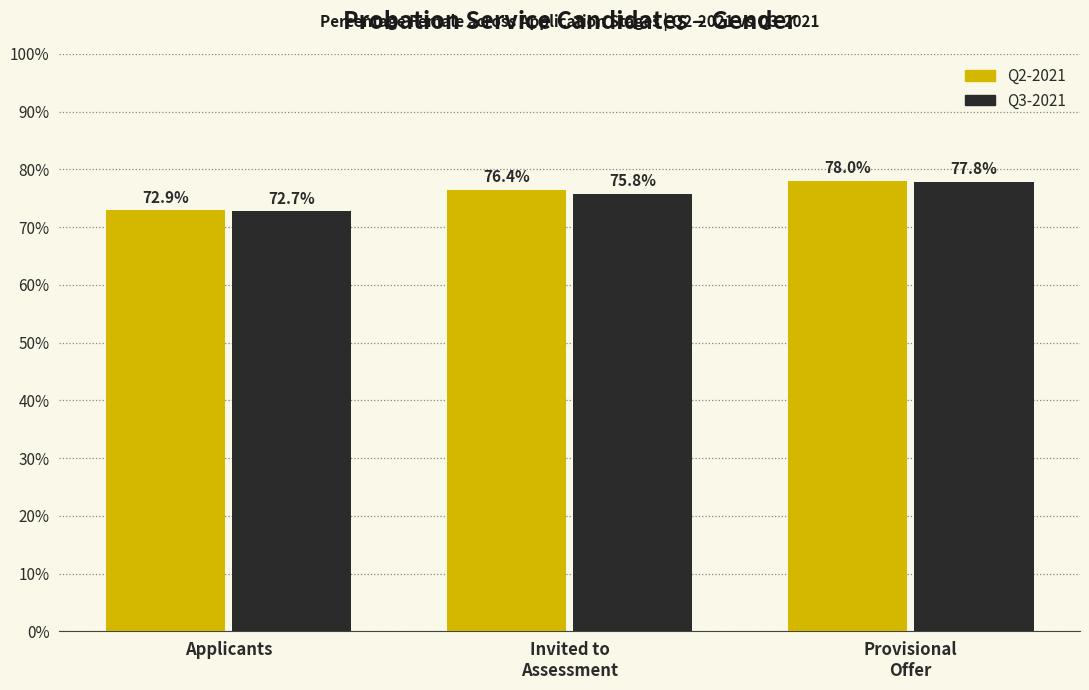

Does the chart contain stacked bars?

No